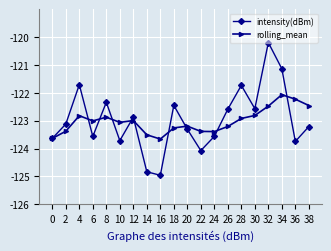

At 38, list the series in order from largest to smallest.

rolling_mean, intensity(dBm)